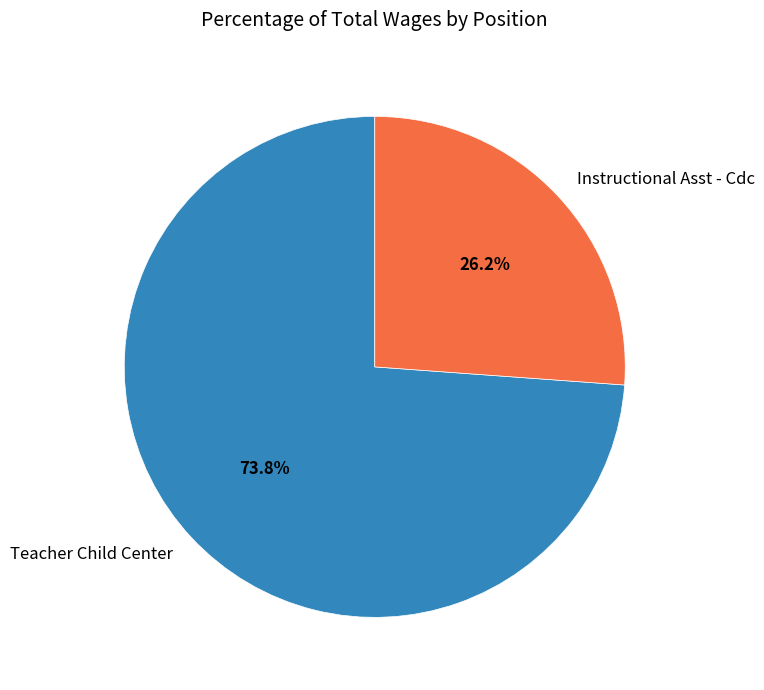

Is it true that Teacher Child Center is 74% of the pie?

True